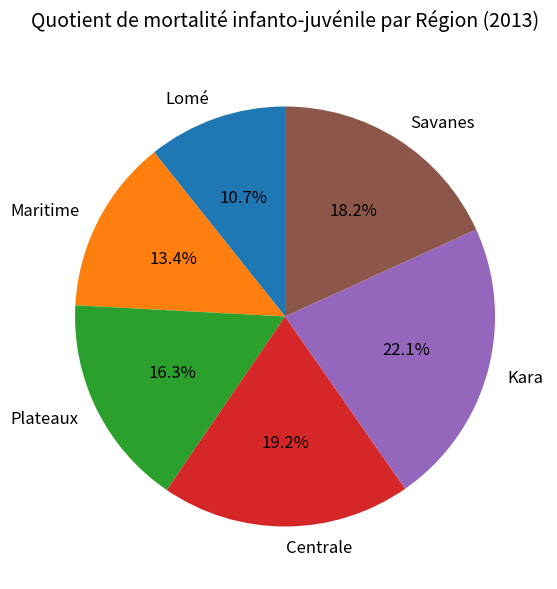

Does Savanes represent more than half of the total?

No